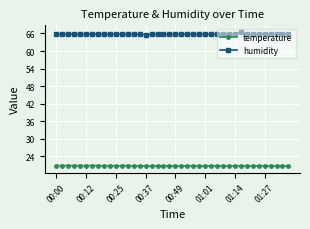

What is the value of the temperature point at the 28th from the left?

20.7